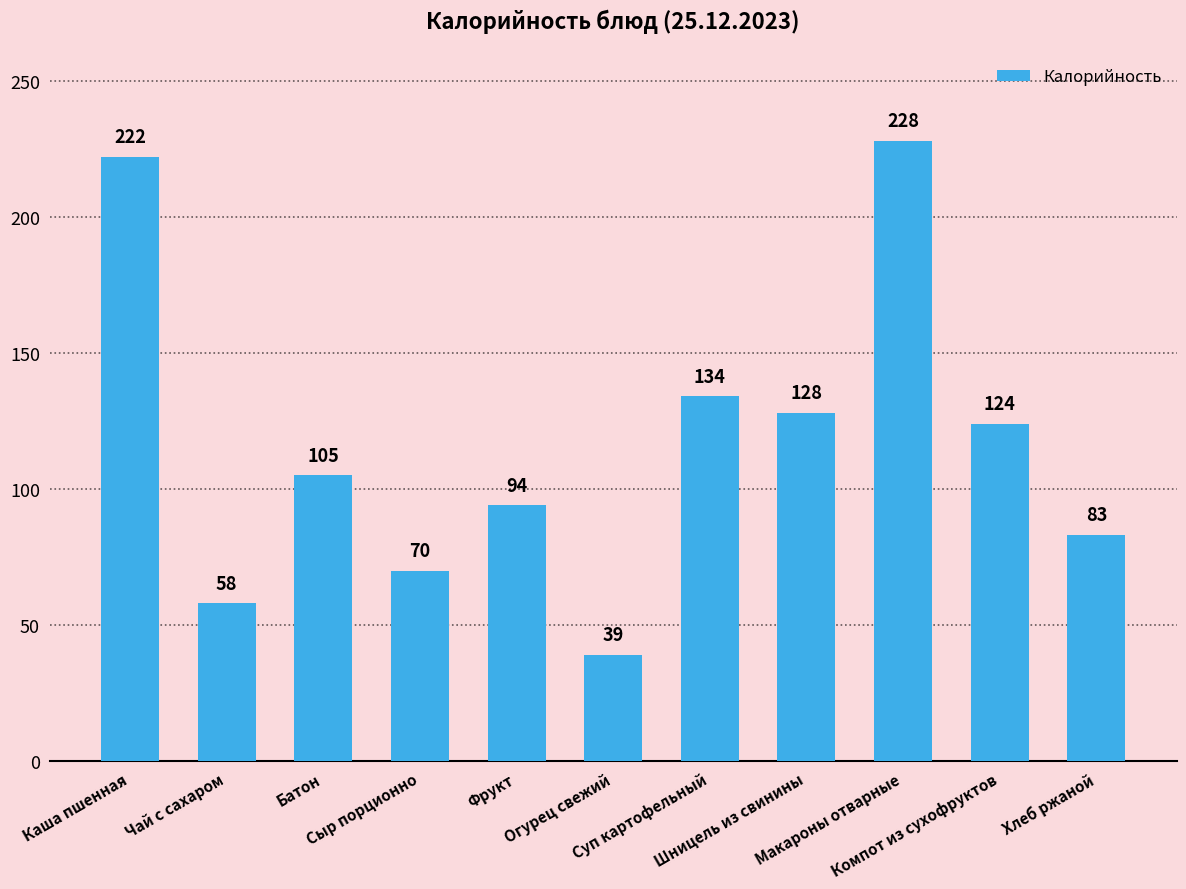

Which has a higher value, Чай с сахаром or Фрукт?

Фрукт